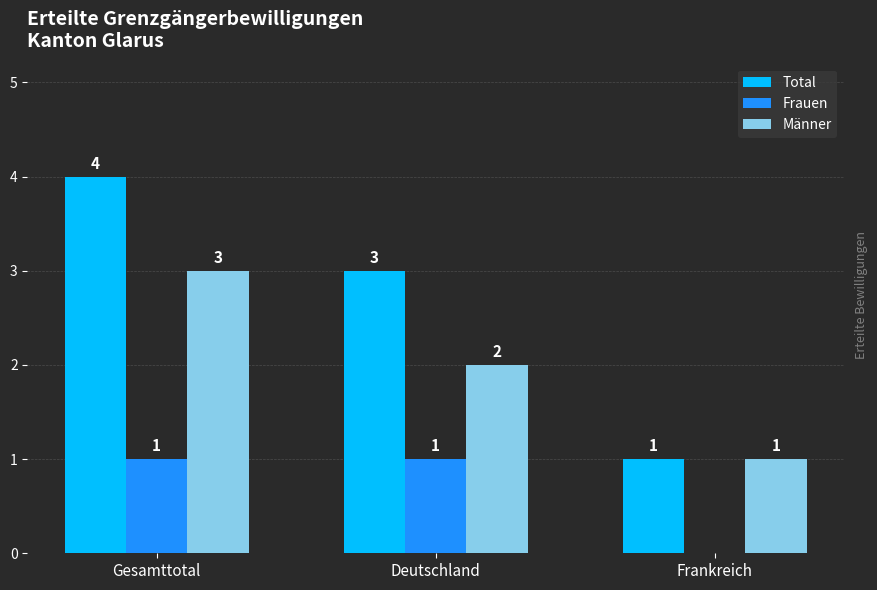

Which series changed the most between Deutschland and Frankreich?

Total